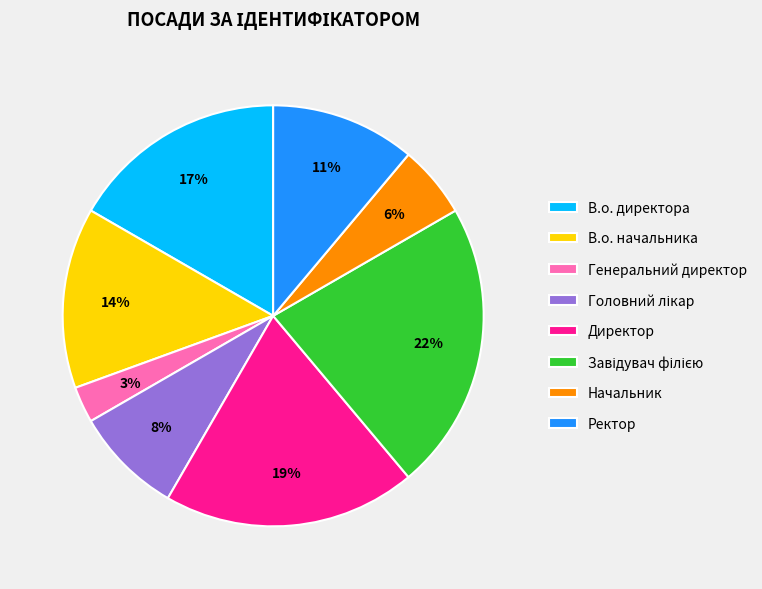

Does Генеральний директор represent more than half of the total?

No